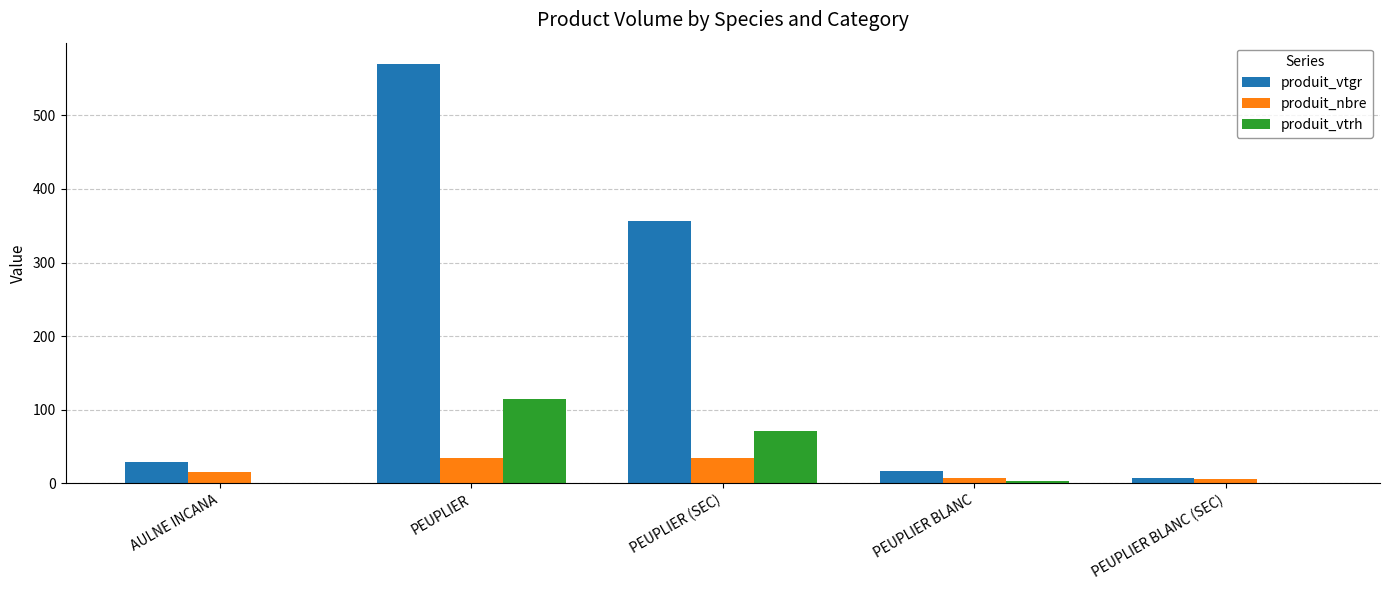

Which series has the widest spread of values?

produit_vtgr